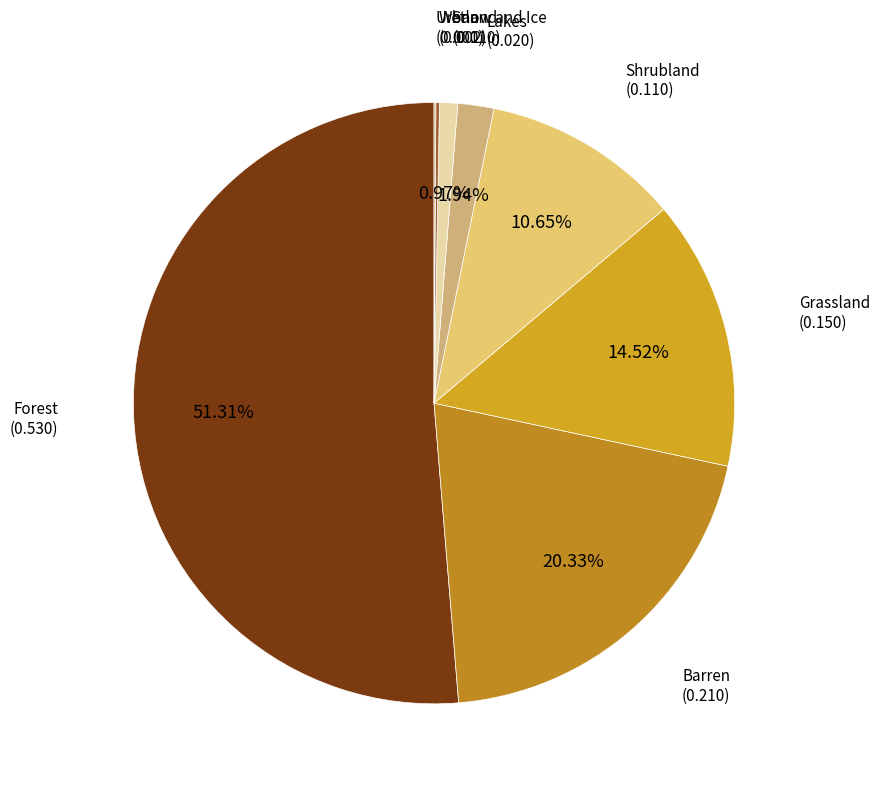

Which category has the biggest portion of the pie?

Forest